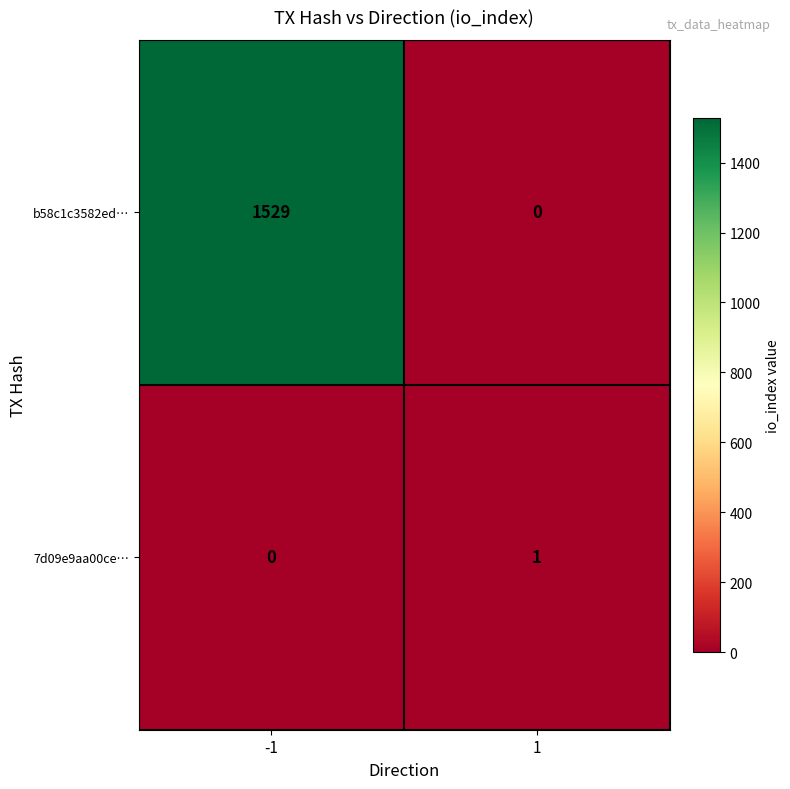

At how many categories does at least one series exceed 978?

1